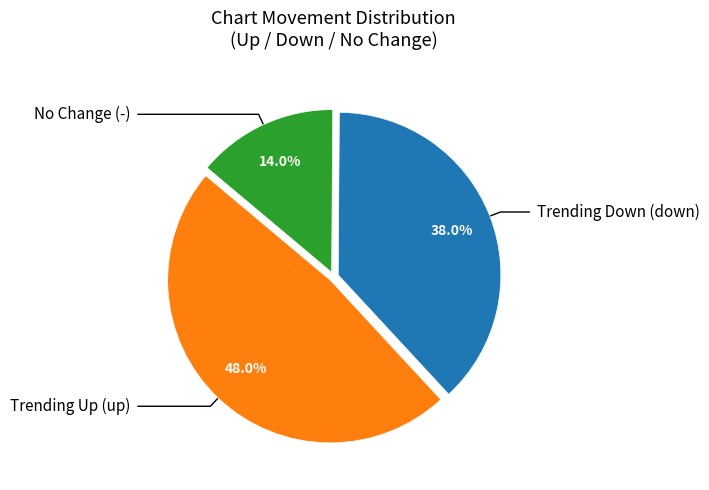

Is there any slice that represents more than half of the pie?

No